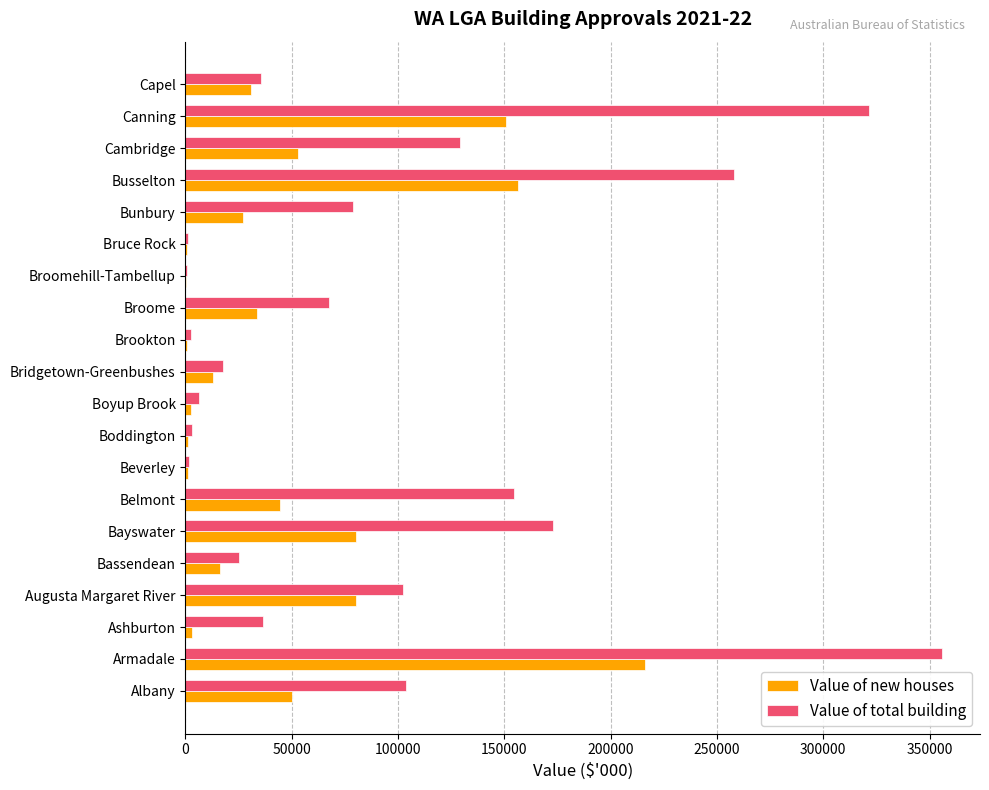

What value does the Value of total building series have at Capel?

35541.5